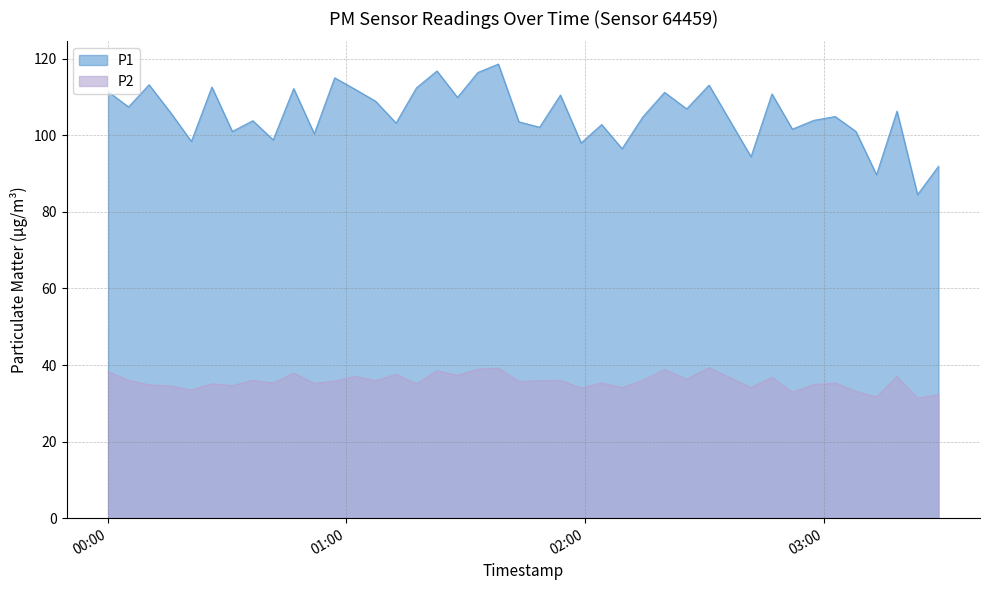

What is the minimum value shown in the chart?

31.3